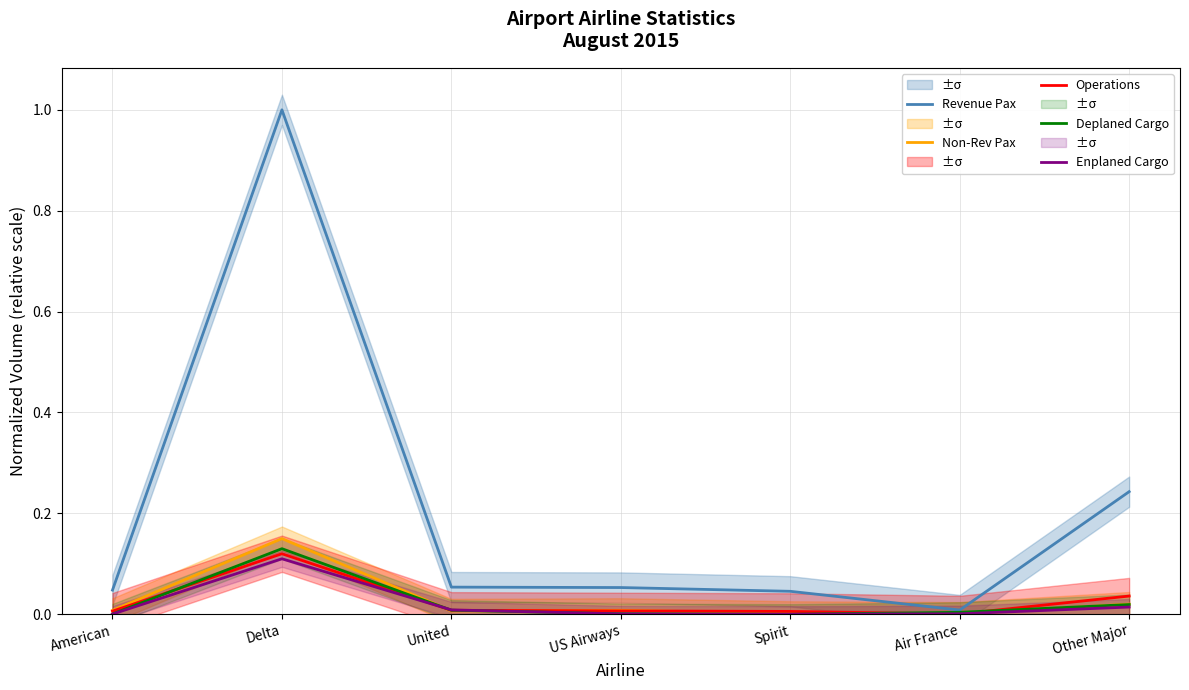

The Deplaned Cargo series shows 0.1 at Delta. True or false?

True